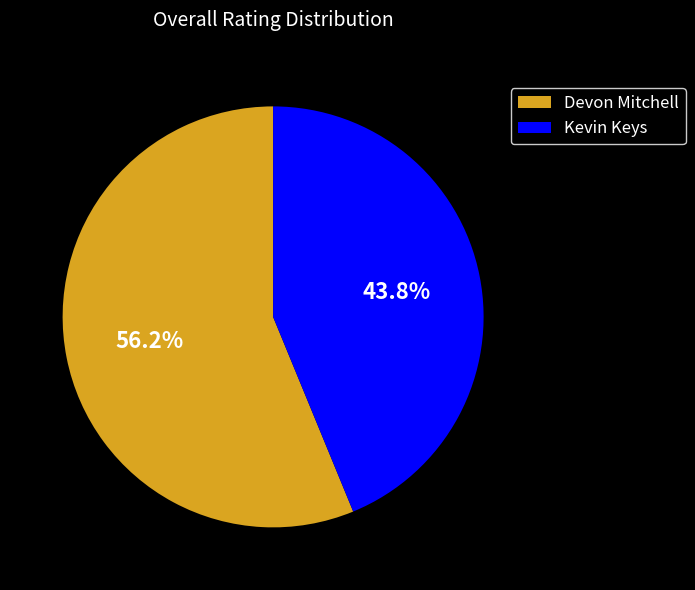

Does Kevin Keys represent more than half of the total?

No